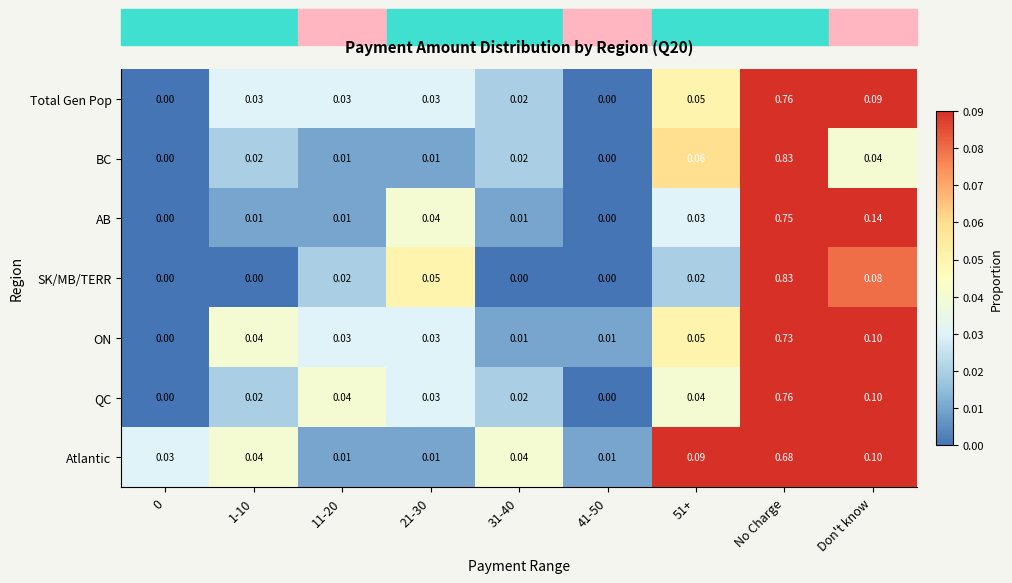

At how many categories does at least one series exceed 0?

9